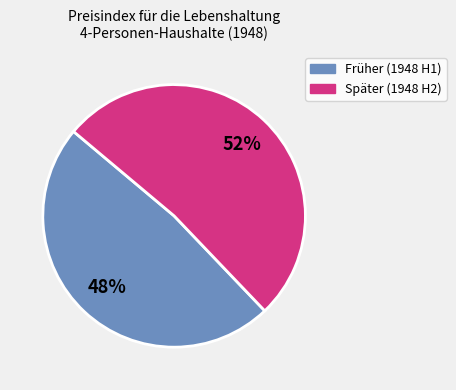

To the nearest percent, what is the difference between the largest and smallest slice percentages?

4%